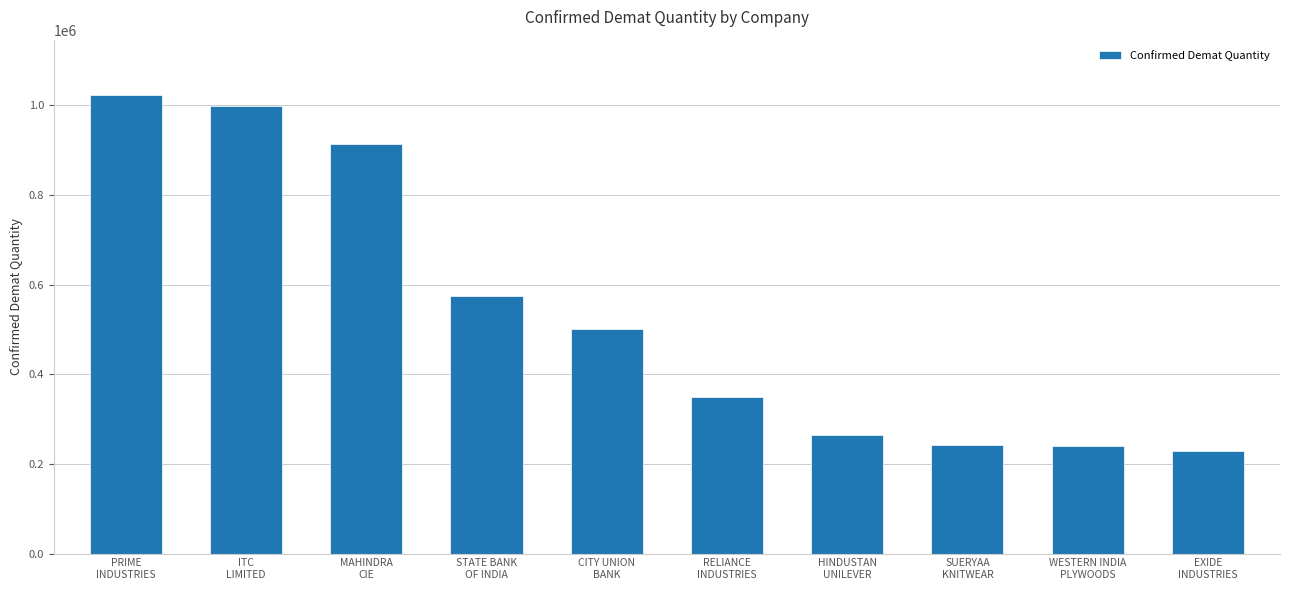

What is the change in value from PRIME
INDUSTRIES to EXIDE
INDUSTRIES?

-794396